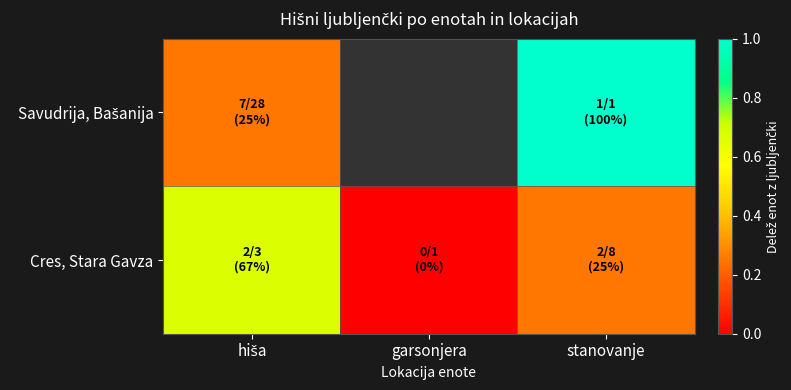

How many positive values does the Savudrija, Bašanija series have?

2